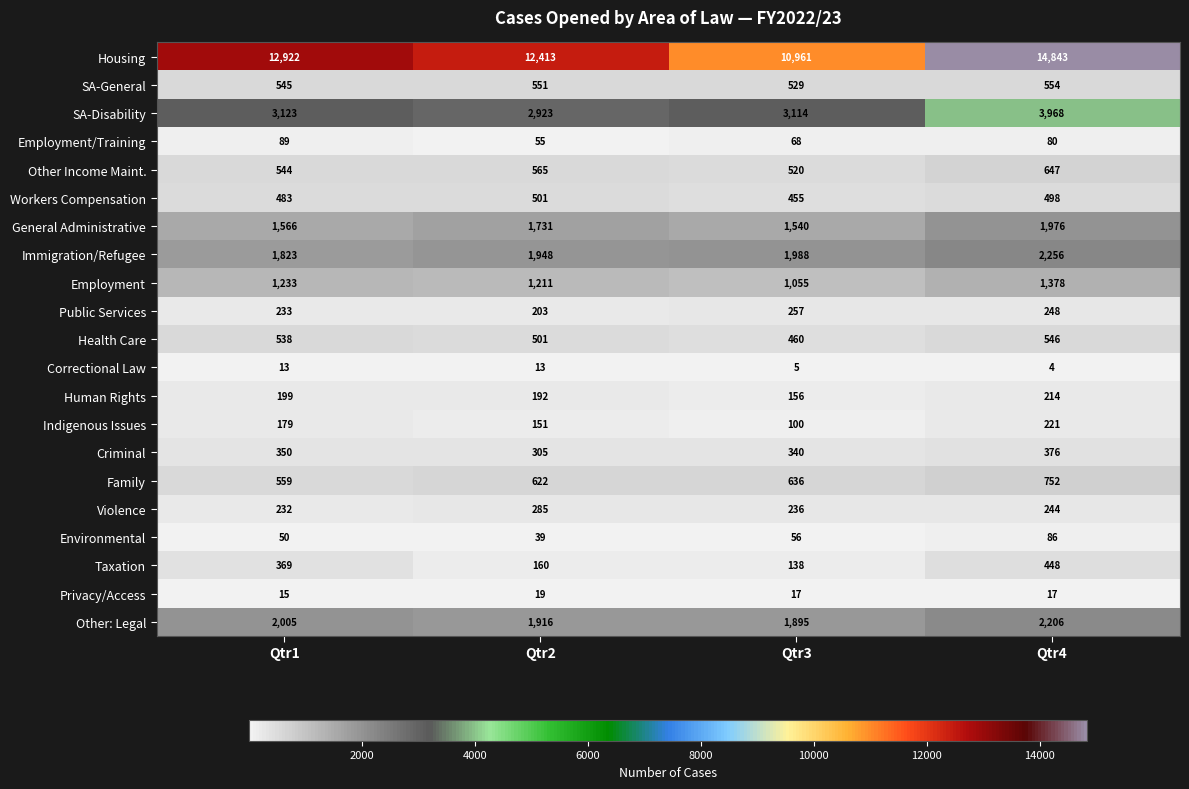

Rank the series by their maximum value, from highest to lowest.

Housing, SA-Disability, Immigration/Refugee, Other: Legal, General Administrative, Employment, Family, Other Income Maint., SA-General, Health Care, Workers Compensation, Taxation, Criminal, Violence, Public Services, Indigenous Issues, Human Rights, Employment/Training, Environmental, Privacy/Access, Correctional Law